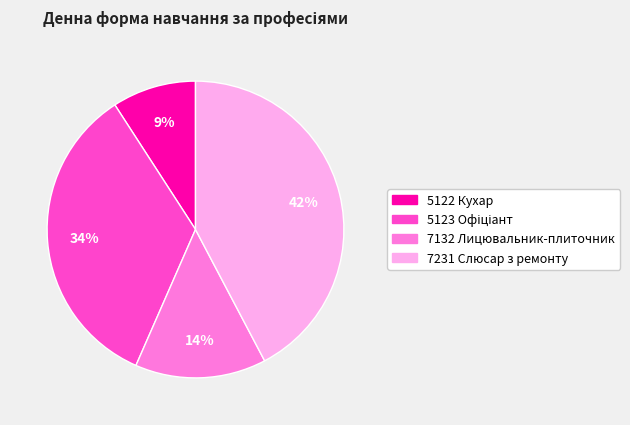

Does 7132 Лицювальник-плиточник represent more than half of the total?

No